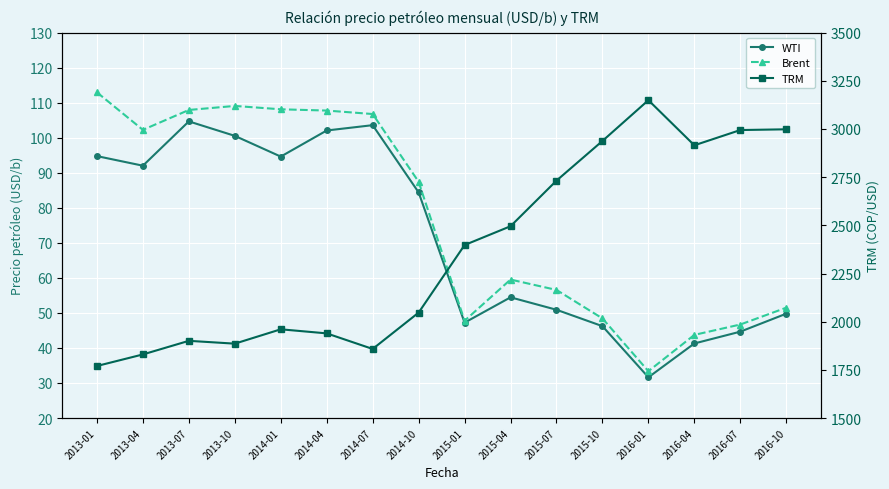

Between 2015-01 and 2015-10, which is larger?

2015-01